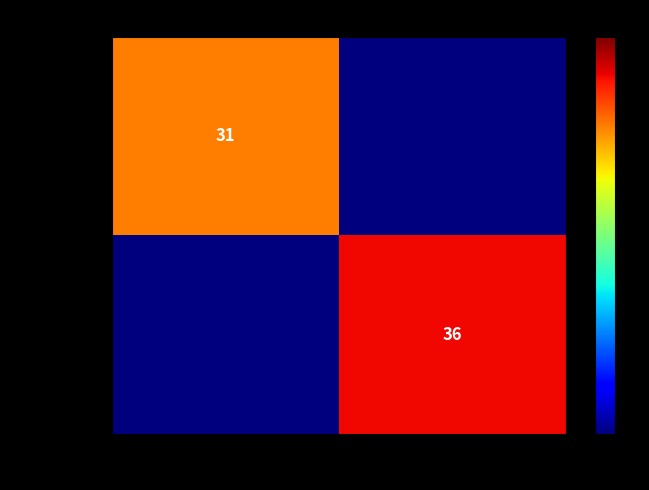

The 947591d6… series shows 16 at -1. True or false?

False